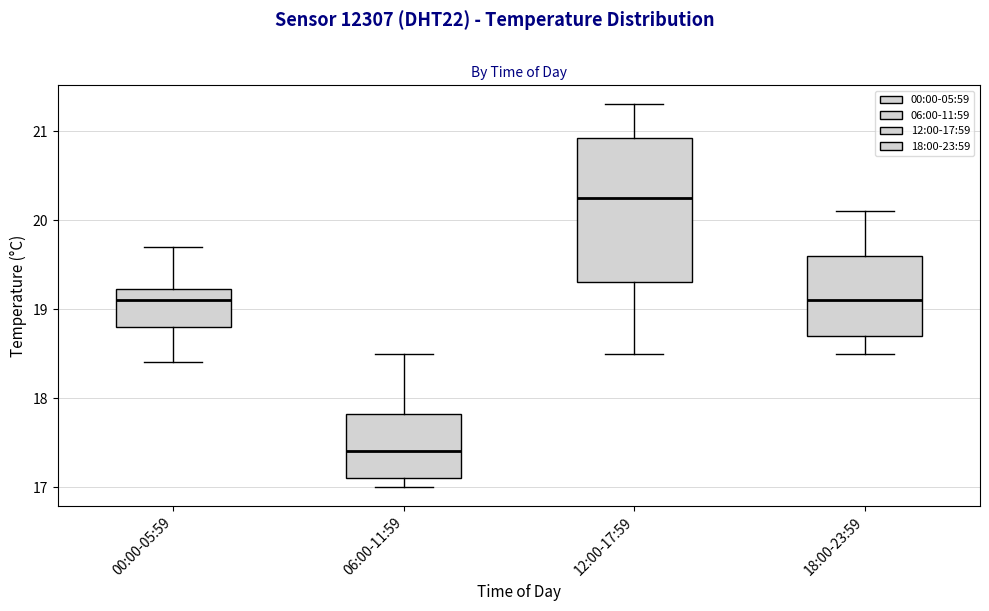

Where is the lower edge of the box for 12:00-17:59 on the y-axis? The values are not printed on the chart, so give them approximately, as read against the axis.

19.3